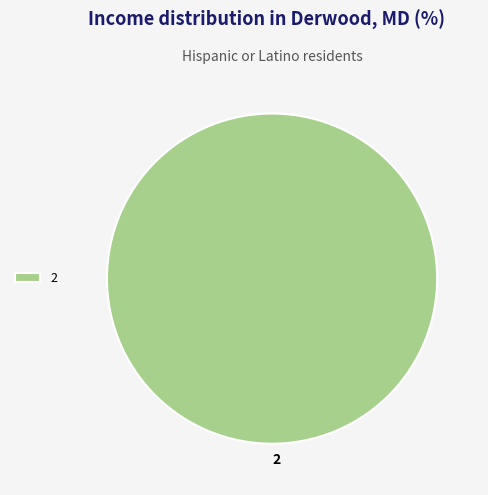

Is 2 the majority of the pie?

Yes